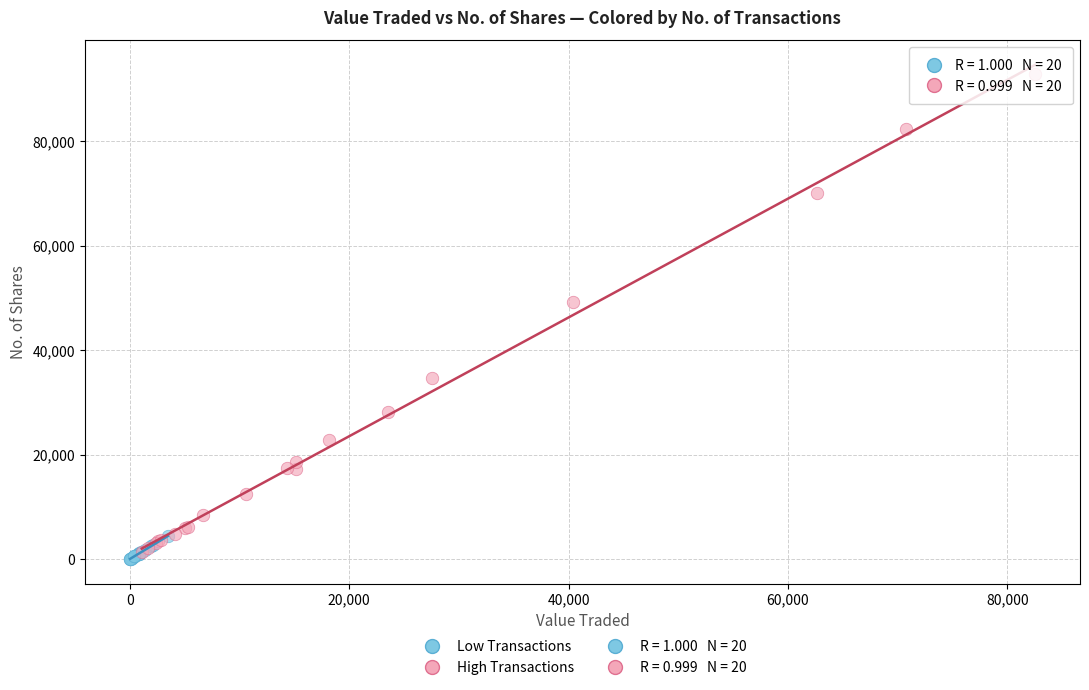

Which series contains the highest Y value?

High Transactions